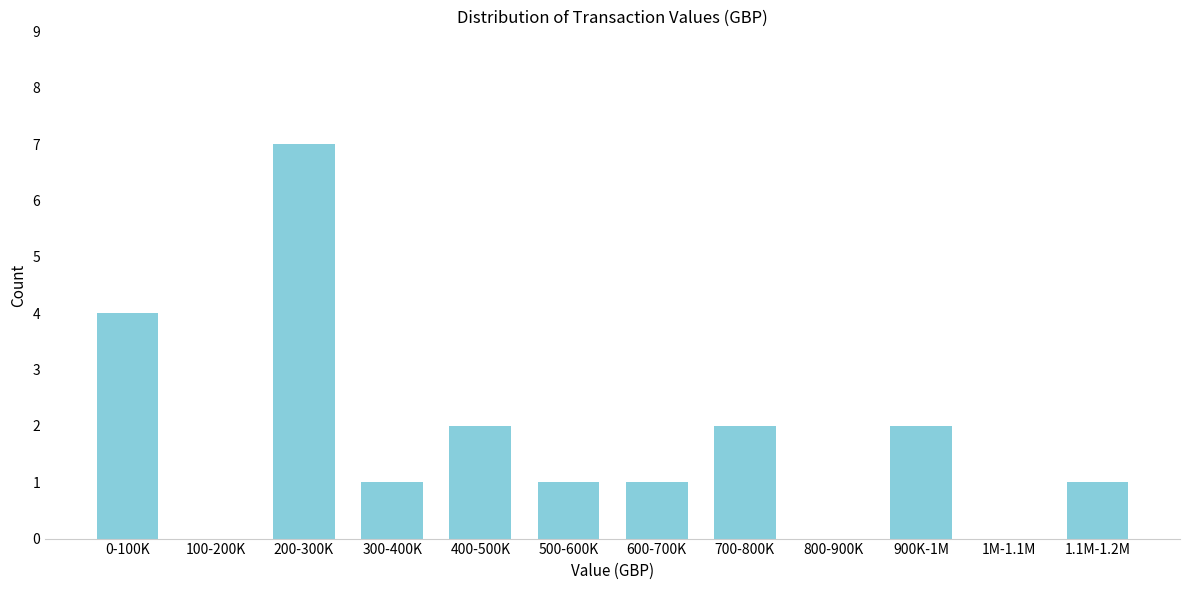

Reading right to left, list all the values displayed in this chart.

1.1M-1.2M=1	1M-1.1M=0	900K-1M=2	800-900K=0	700-800K=2	600-700K=1	500-600K=1	400-500K=2	300-400K=1	200-300K=7	100-200K=0	0-100K=4